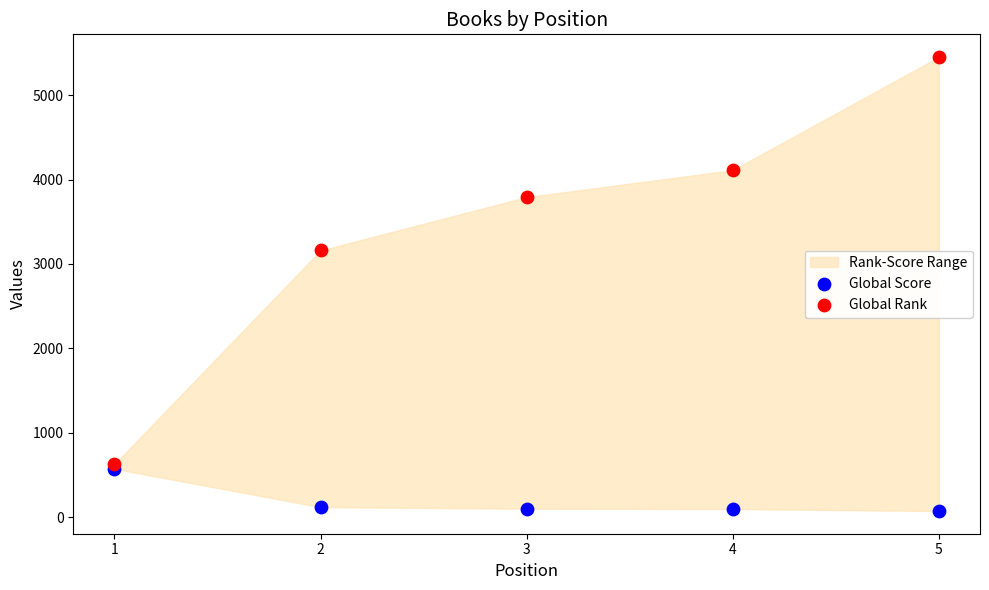

In the Global Rank series, what Y value is closest to 3040?

3160